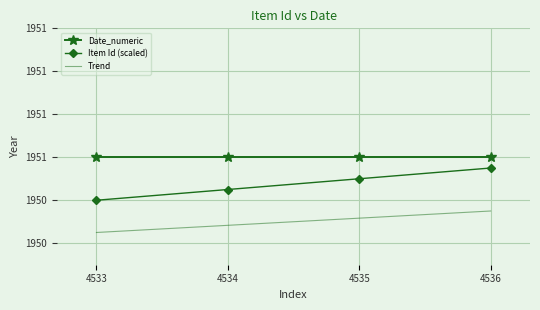

What are all the series names shown in the legend?

Date_numeric, Item Id (scaled), Trend